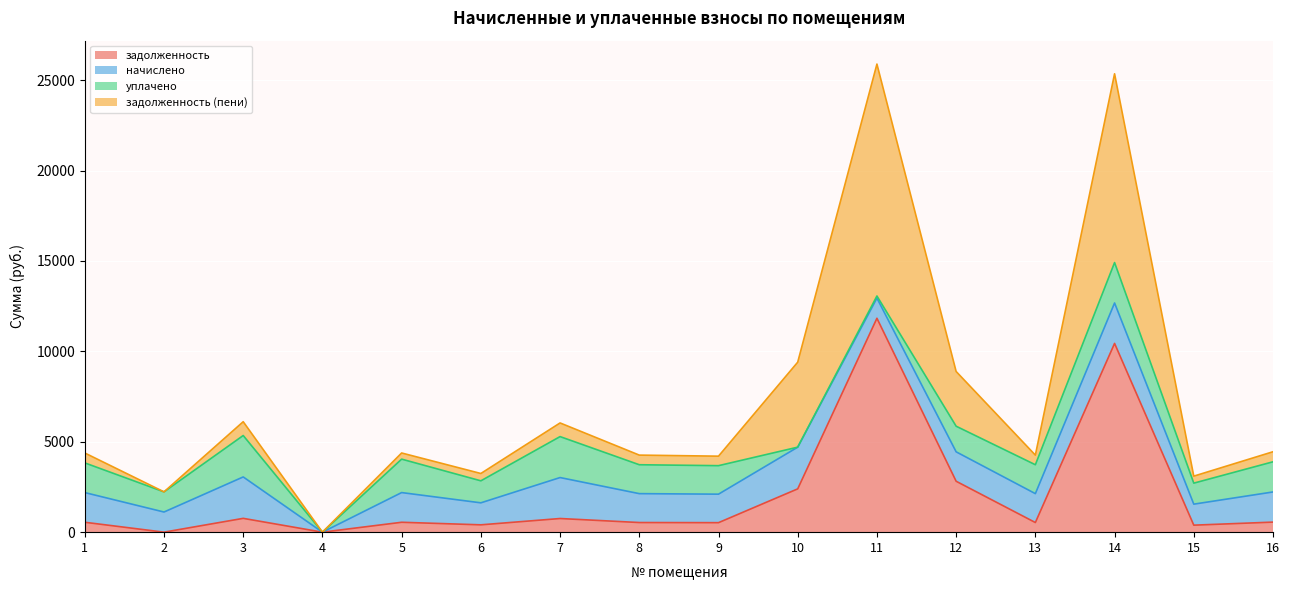

Which series has the largest total across all categories?

задолженность (пени)